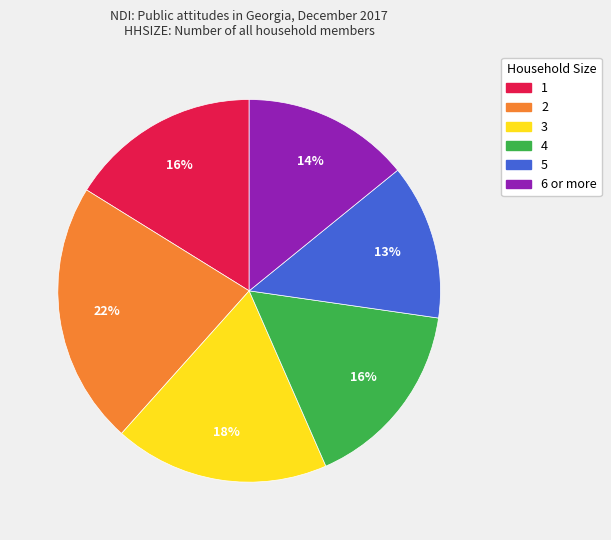

Count the number of slices in the pie.

6